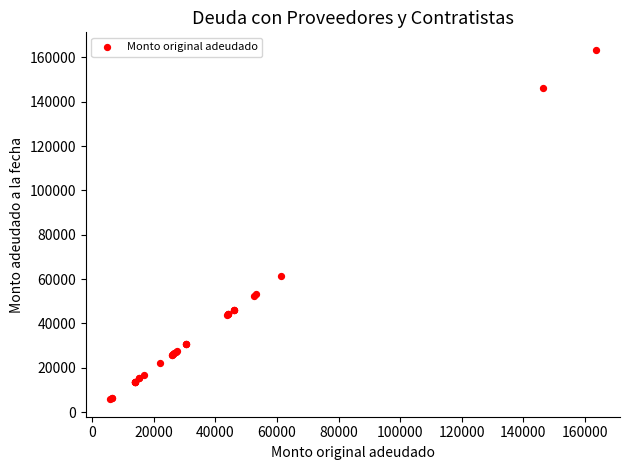

What Y value in the scatter plot is closest to 84639?

61209.9